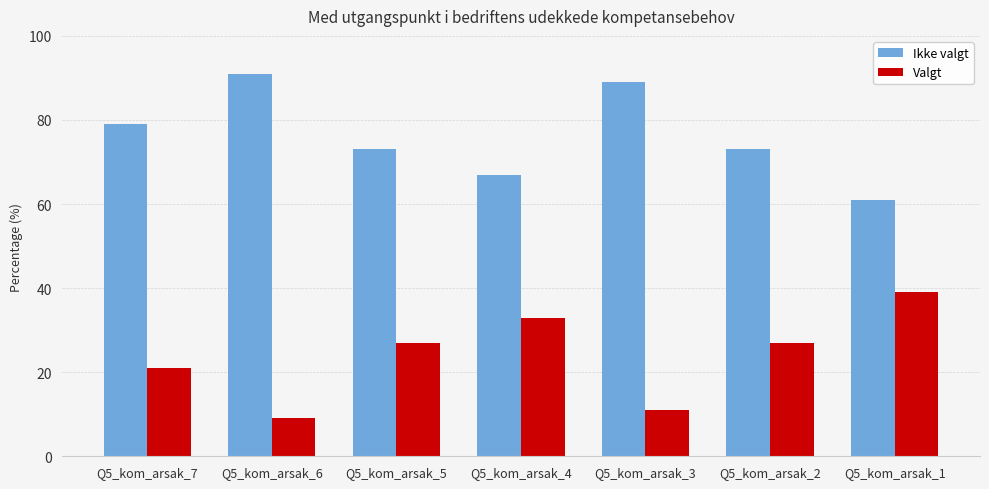

What is the difference between the maximum and minimum values in the Ikke valgt series?

30